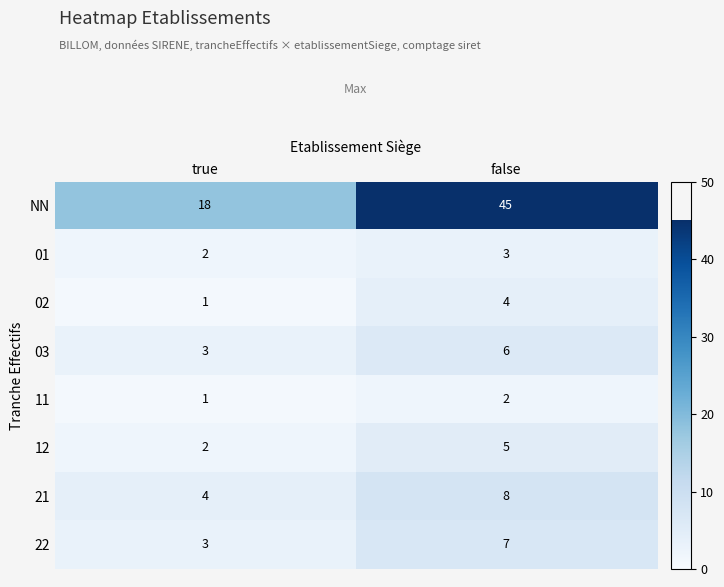

What is the difference between the maximum and minimum values in the 21 series?

4